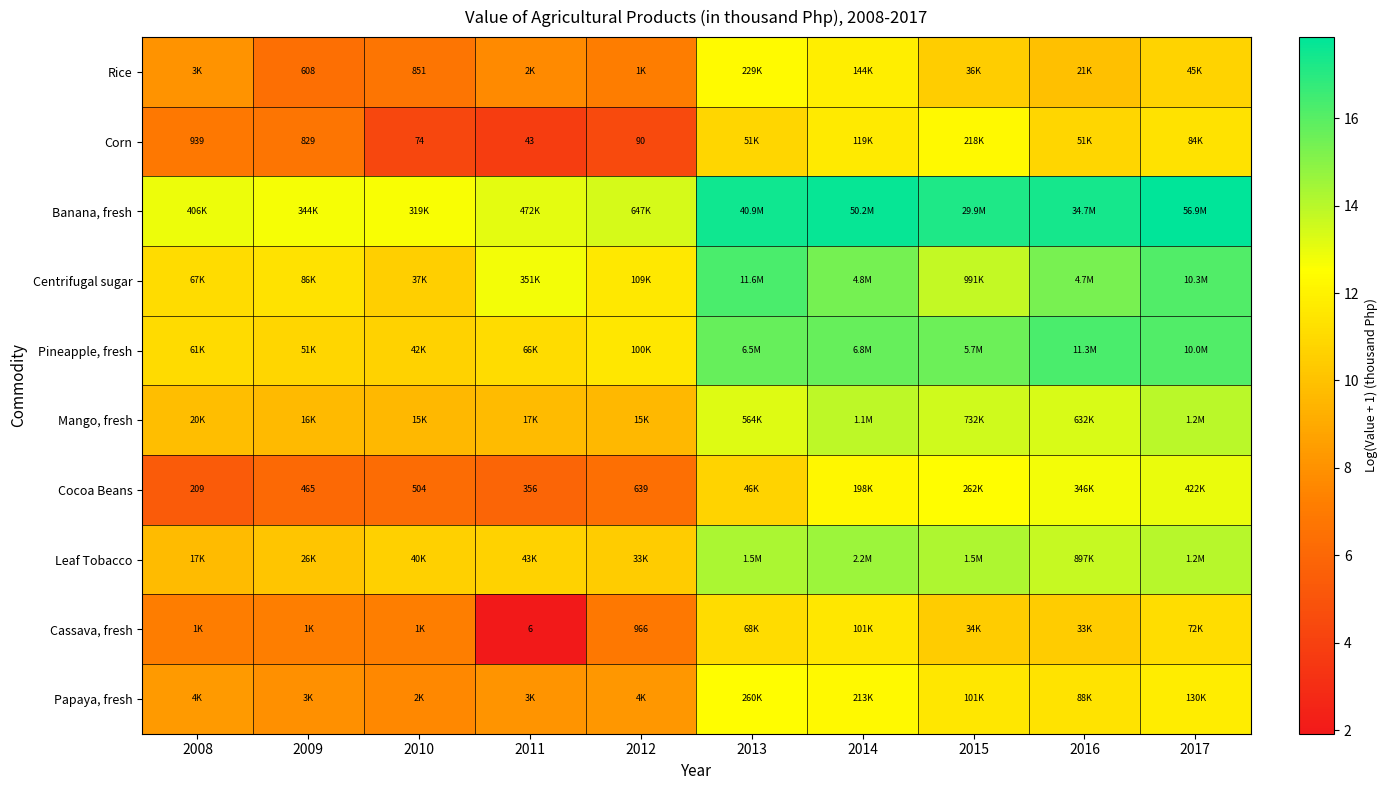

Is the value of Corn at 2011 greater than the value of Cocoa Beans at 2008?

No